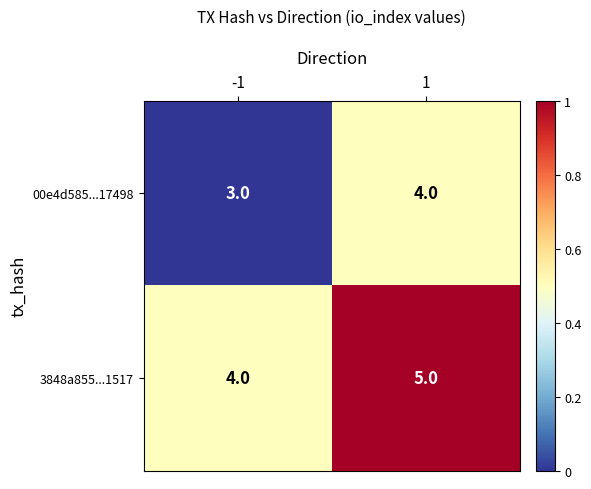

What is the average value of the 00e4d585...17498 series?

4